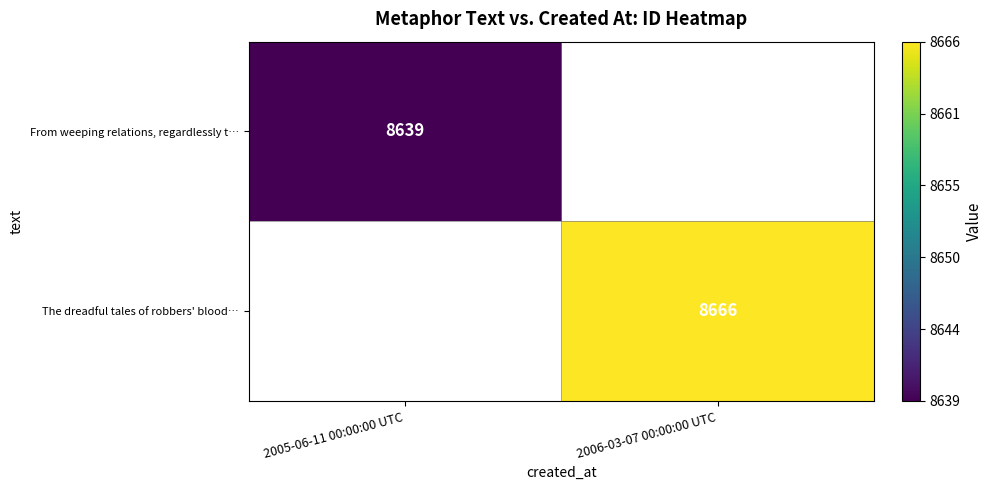

The The dreadful tales of robbers' blood… series shows 8666 at 2006-03-07 00:00:00 UTC. True or false?

True